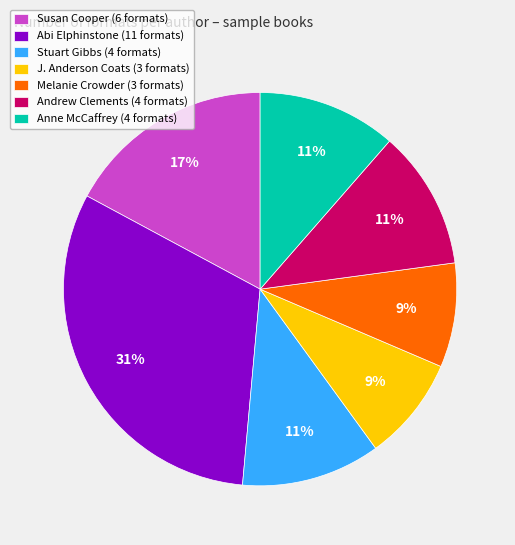

Is it true that Susan Cooper (6 formats) is 29% of the pie?

False